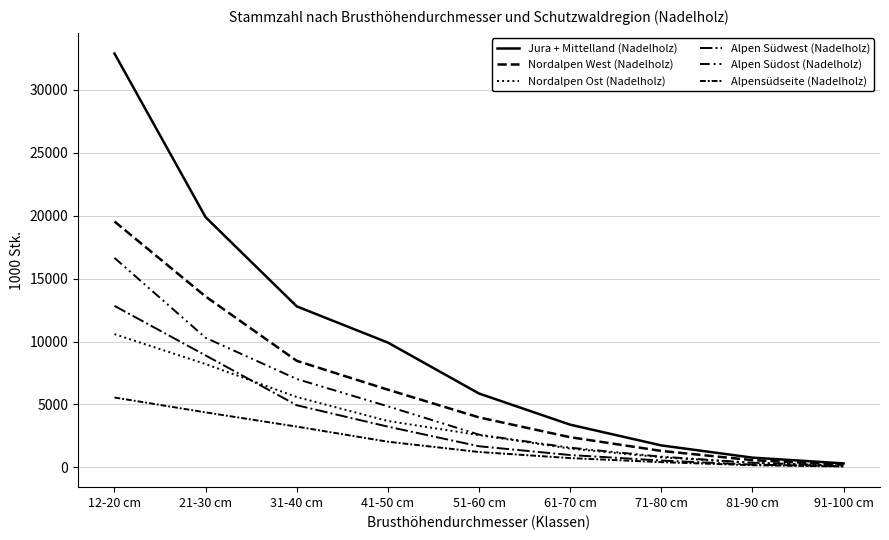

Is it true that Alpensüdseite (Nadelholz) equals 408 at 71-80 cm?

True